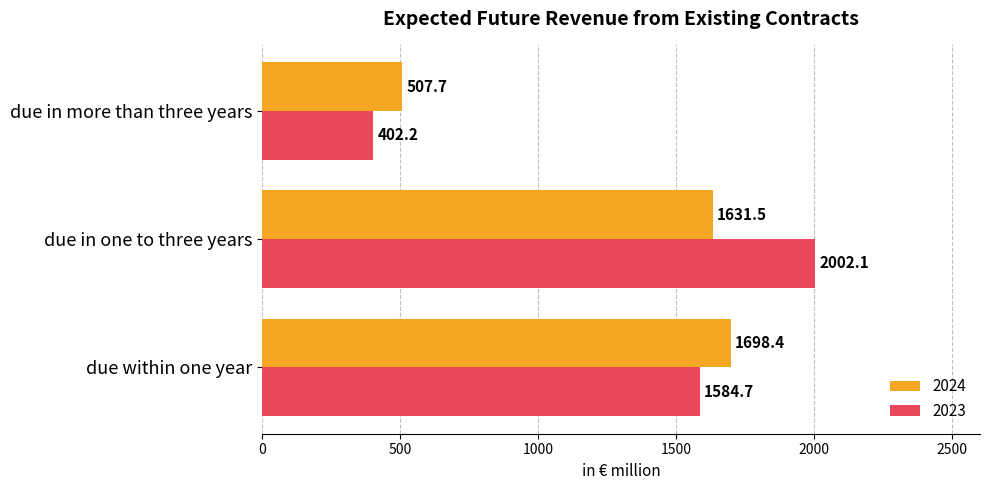

List the series in order of their peak value, lowest first.

2024, 2023